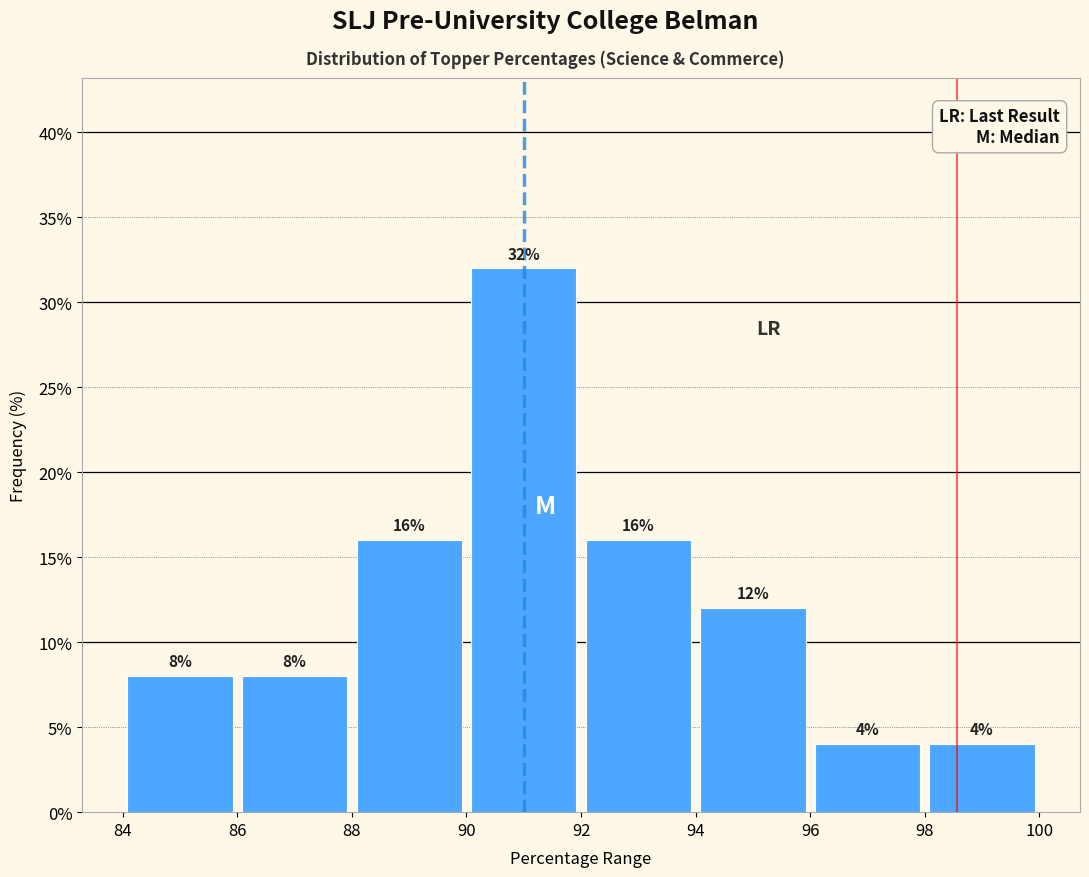

Reading left to right, transcribe this chart: for each bar, give the range it covers on the x-axis and its height.

84 to 86: 8
86 to 88: 8
88 to 90: 16
90 to 92: 32
92 to 94: 16
94 to 96: 12
96 to 98: 4
98 to 100: 4